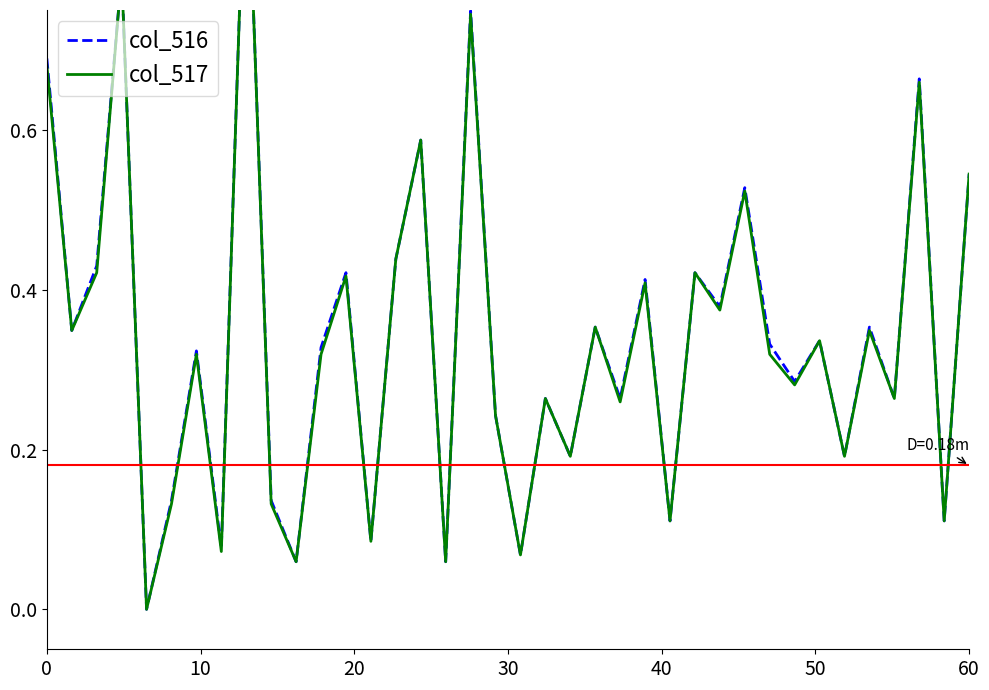

The value of col_517 at 30 is 0.1. True or false?

False